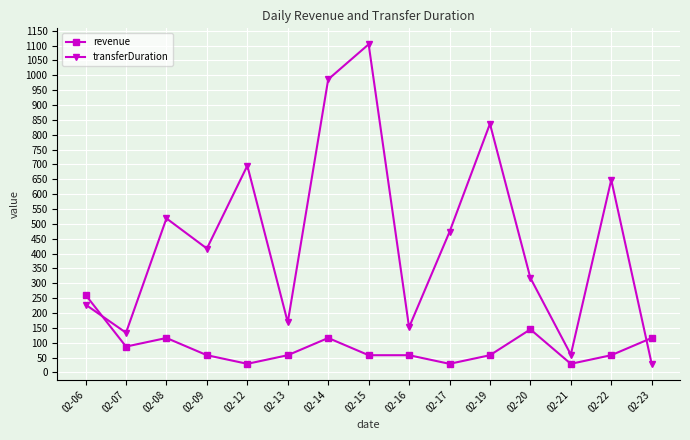

What is the total value across all series at 02-13?

226.5